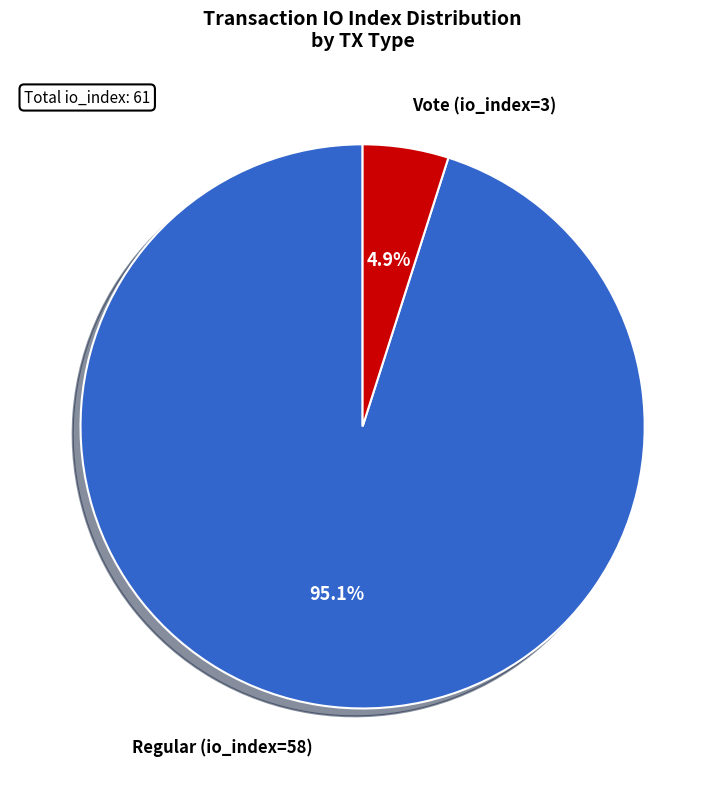

What is the total percentage of Vote (io_index=3) and Regular (io_index=58)?

100.0%